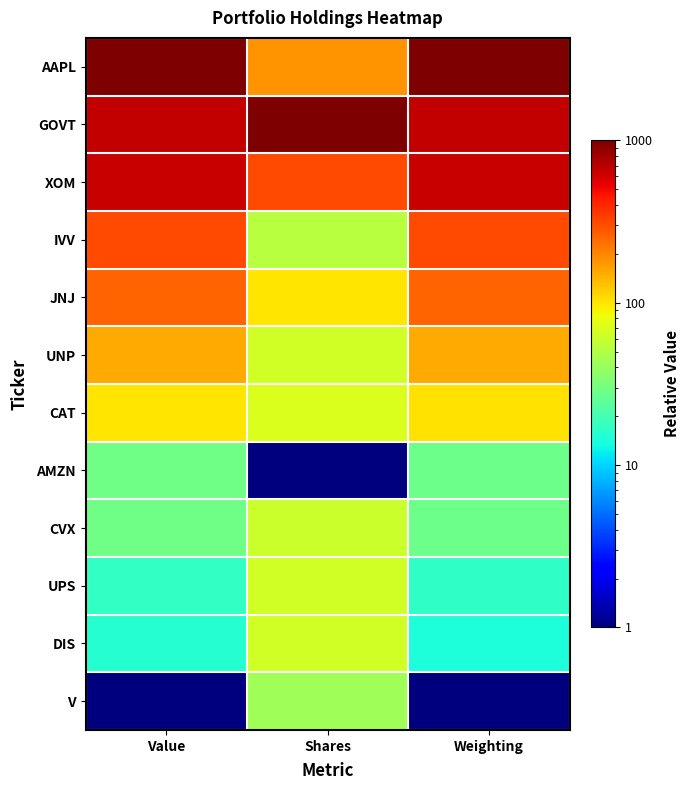

At which category is the sum across all series the highest?

Value